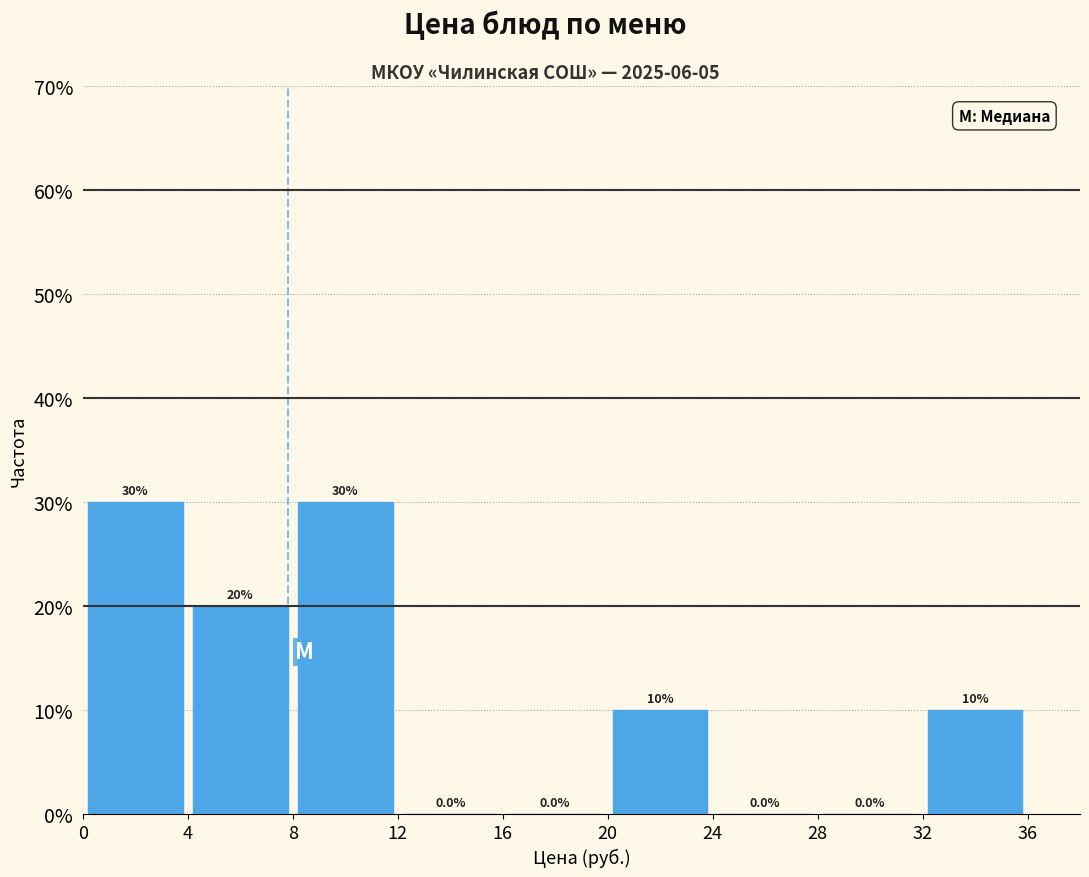

Reading left to right, list every bar in this chart as the range it spans on the x-axis followed by its height.

0 to 4: 30.0
4 to 8: 20.0
8 to 12: 30.0
12 to 16: 0.0
16 to 20: 0.0
20 to 24: 10.0
24 to 28: 0.0
28 to 32: 0.0
32 to 36: 10.0